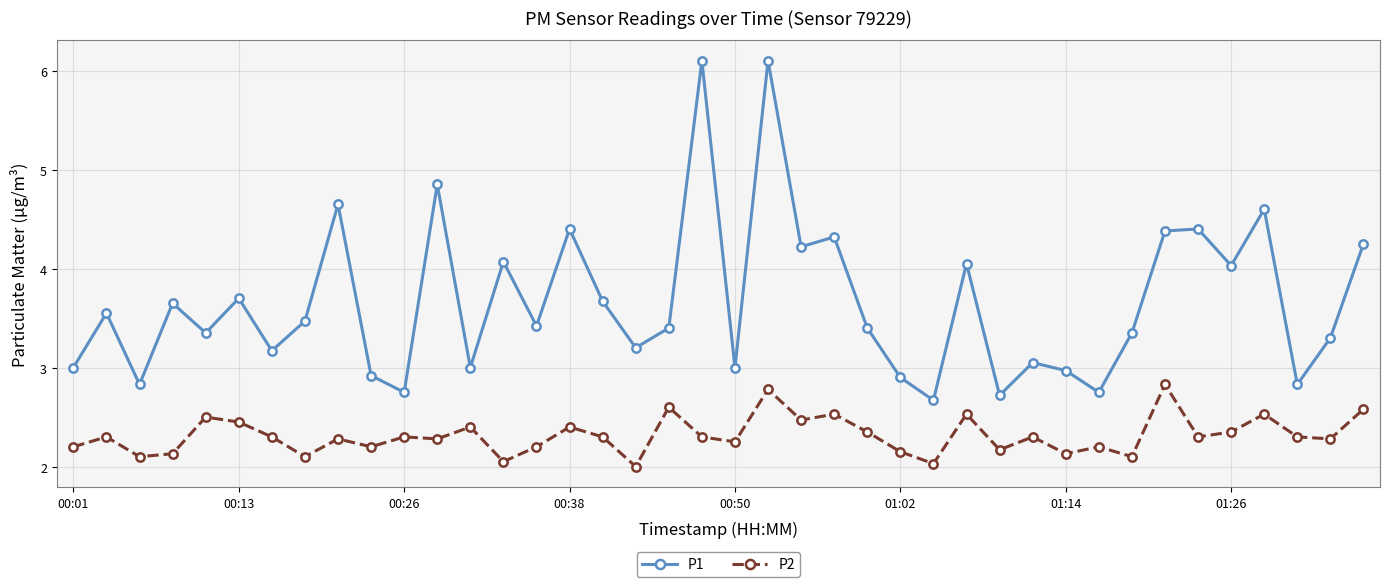

Which series has the largest total across all categories?

P1